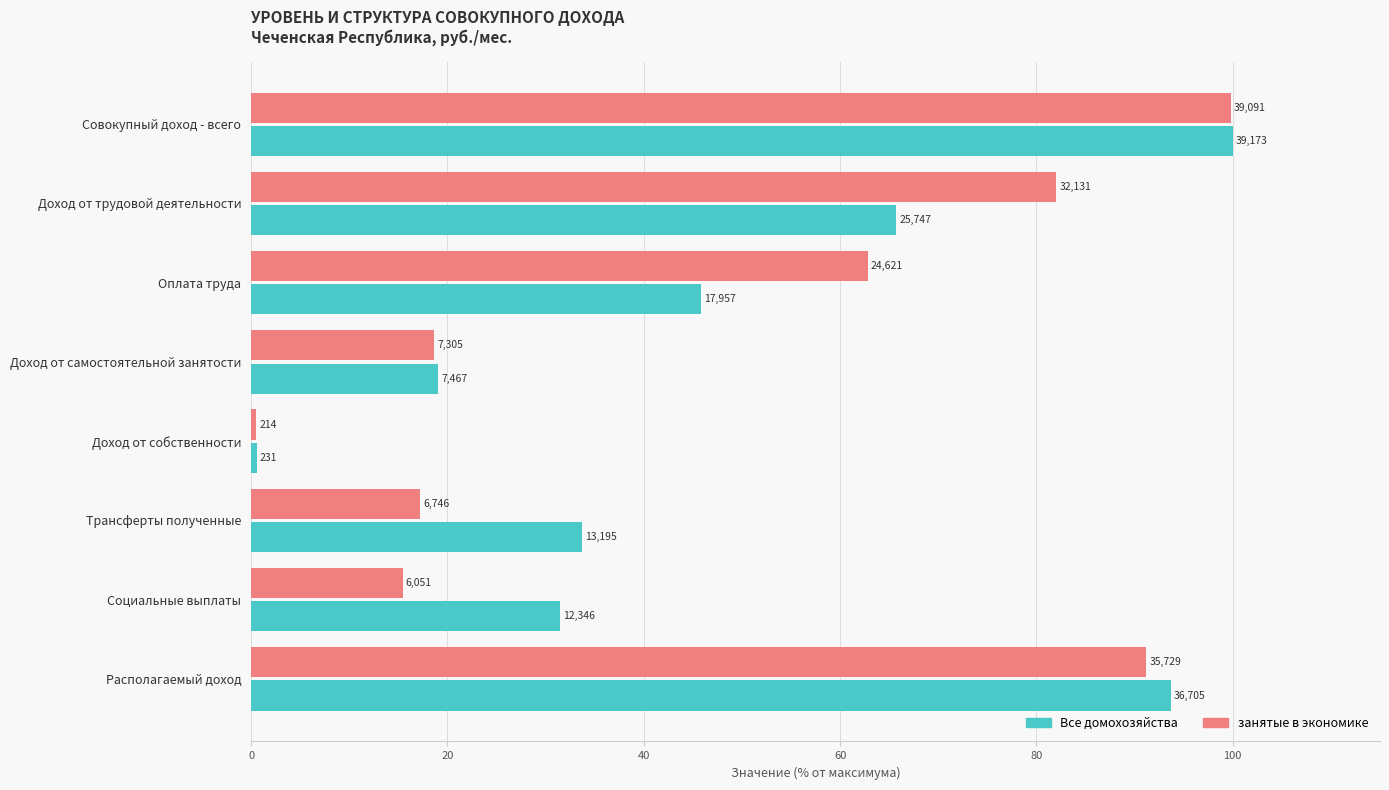

What is the value of the занятые в экономике bar at the 4th from the left?

18.6